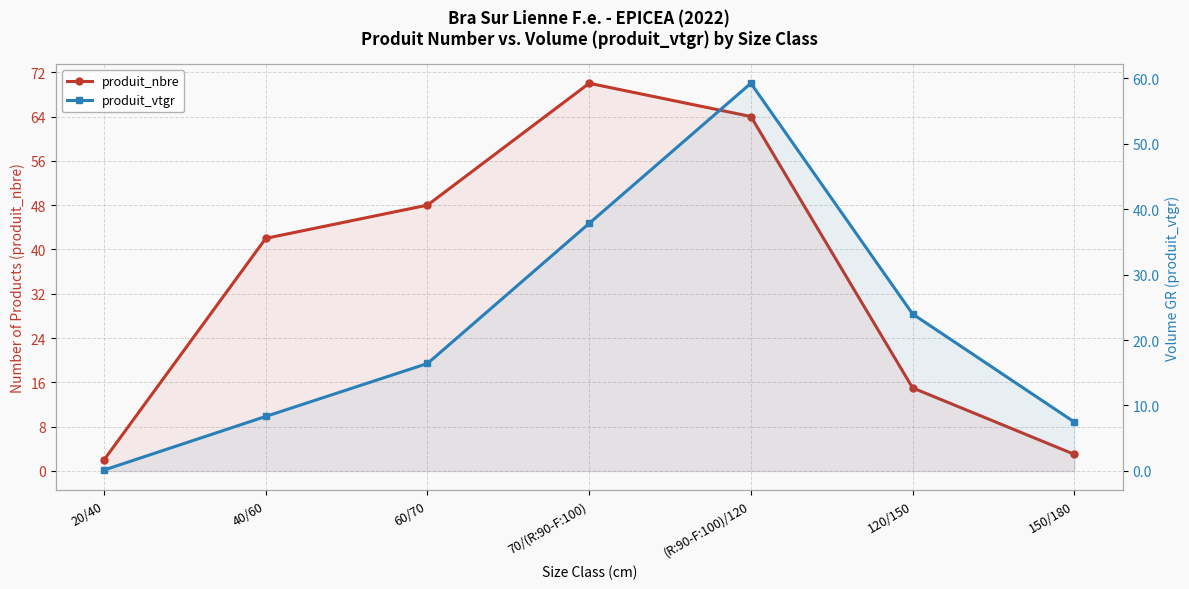

Is the value of produit_nbre at (R:90-F:100)/120 greater than the value of produit_vtgr at 120/150?

Yes